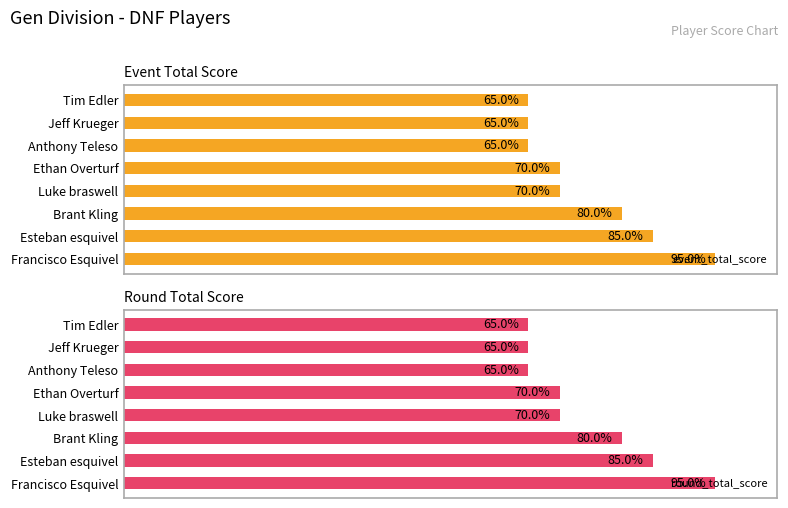

How many groups of bars are there?

8